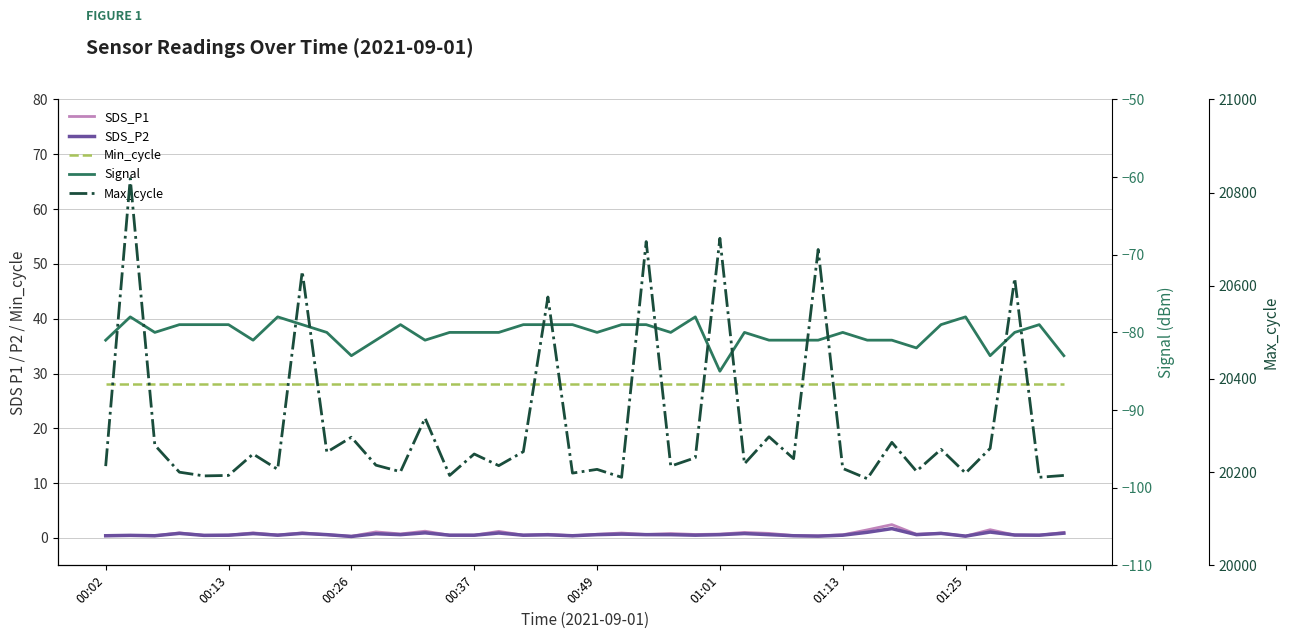

Is the value of SDS_P1 at 21 greater than the value of Max_cycle at 22?

No